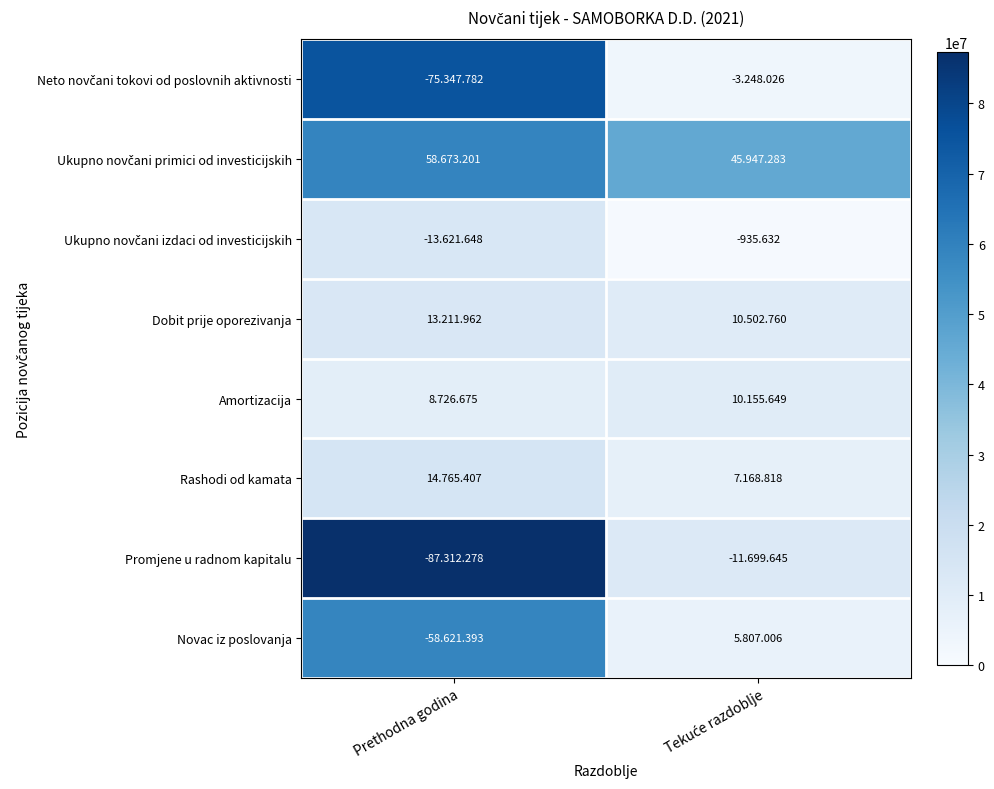

The value of Dobit prije oporezivanja at Prethodna godina is 13211962. True or false?

True